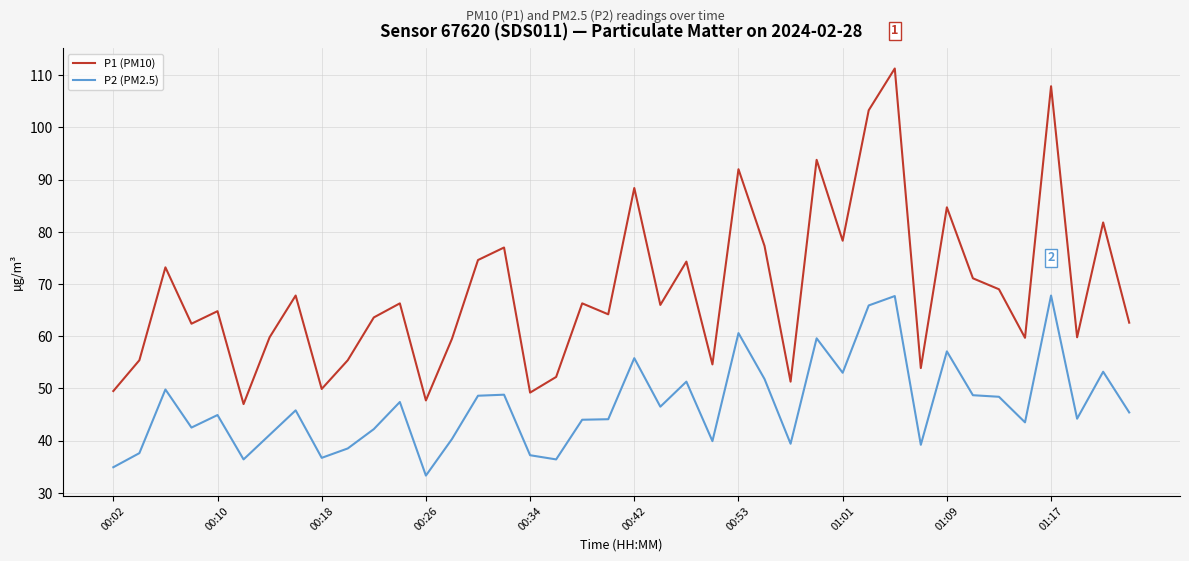

Rank the series by their maximum value, from highest to lowest.

P1 (PM10), P2 (PM2.5)